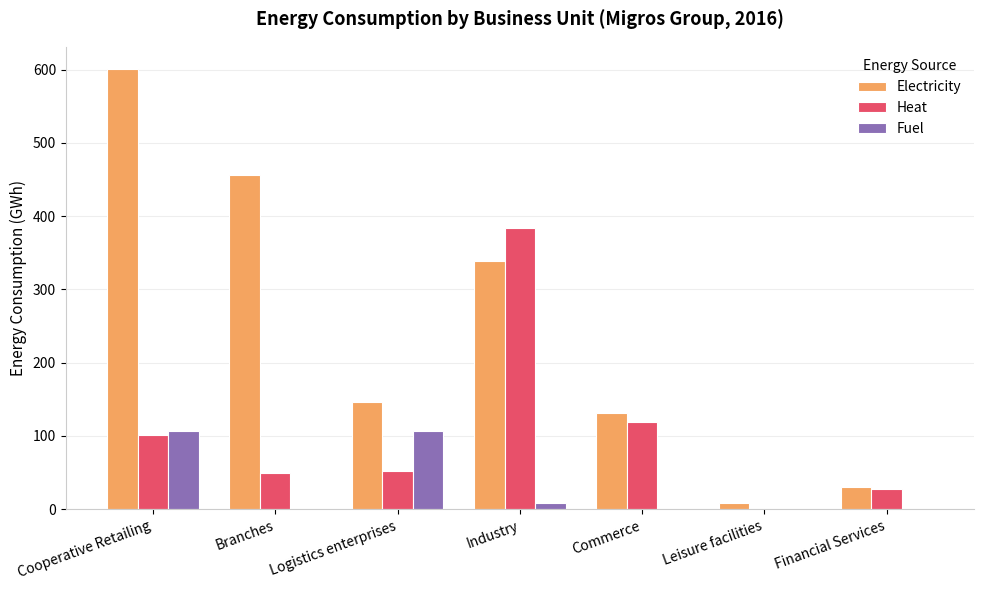

What is the difference between the Heat values at Industry and Logistics enterprises?

332